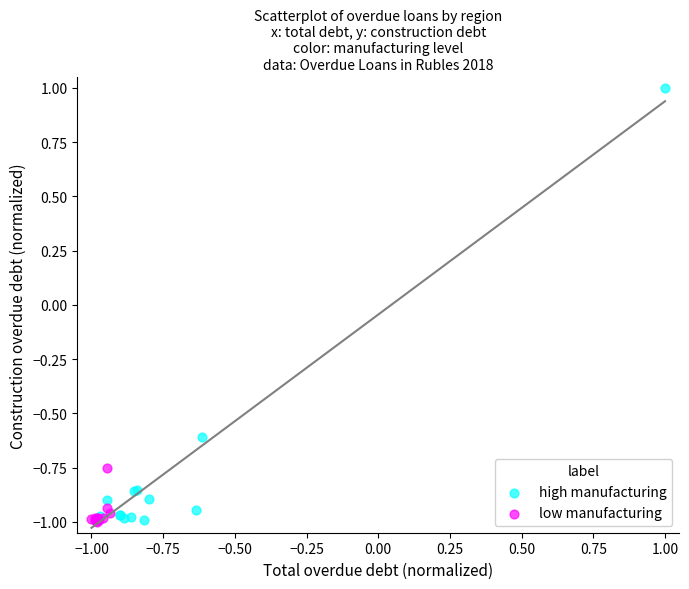

Which series reaches the maximum Y coordinate?

high manufacturing